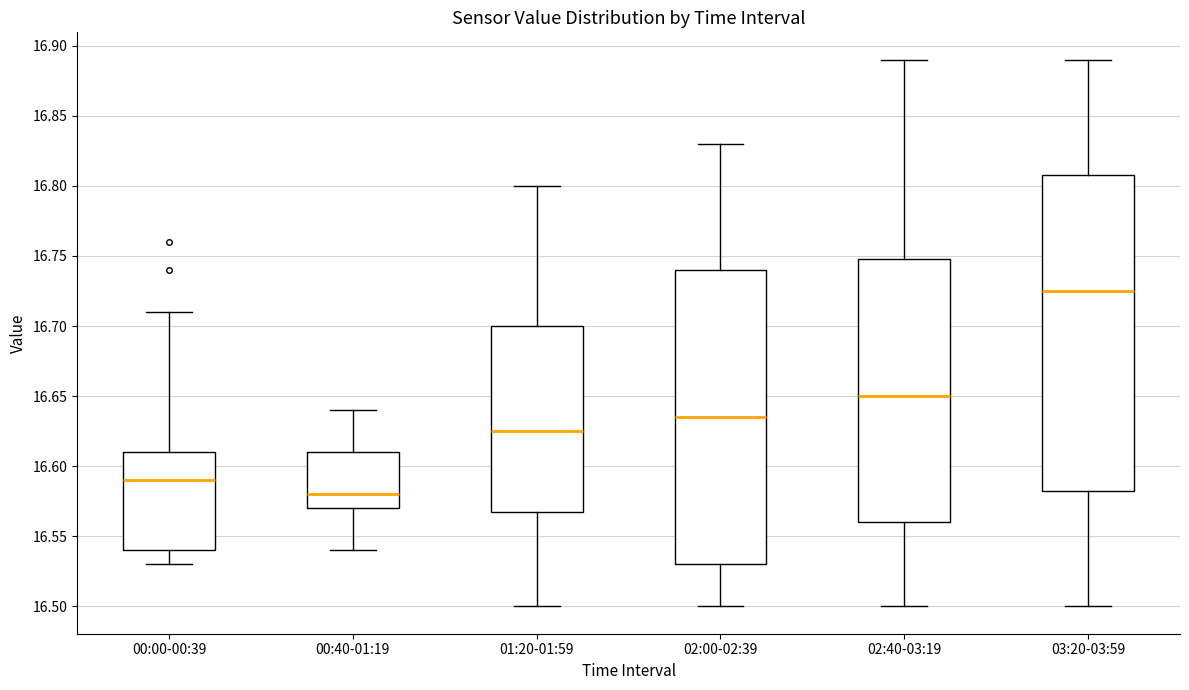

Reading left to right, transcribe this box plot: for each box, give where its median line is, the range the box spans, and where its two whiskers end, as read against the y-axis. The values are not printed on the chart, so give them approximately, as read against the axis.

00:00-00:39: median 16.590, box 16.540 to 16.610, whiskers 16.530 to 16.710
00:40-01:19: median 16.580, box 16.570 to 16.610, whiskers 16.540 to 16.640
01:20-01:59: median 16.625, box 16.570 to 16.700, whiskers 16.500 to 16.800
02:00-02:39: median 16.635, box 16.530 to 16.740, whiskers 16.500 to 16.830
02:40-03:19: median 16.650, box 16.560 to 16.750, whiskers 16.500 to 16.890
03:20-03:59: median 16.725, box 16.585 to 16.810, whiskers 16.500 to 16.890